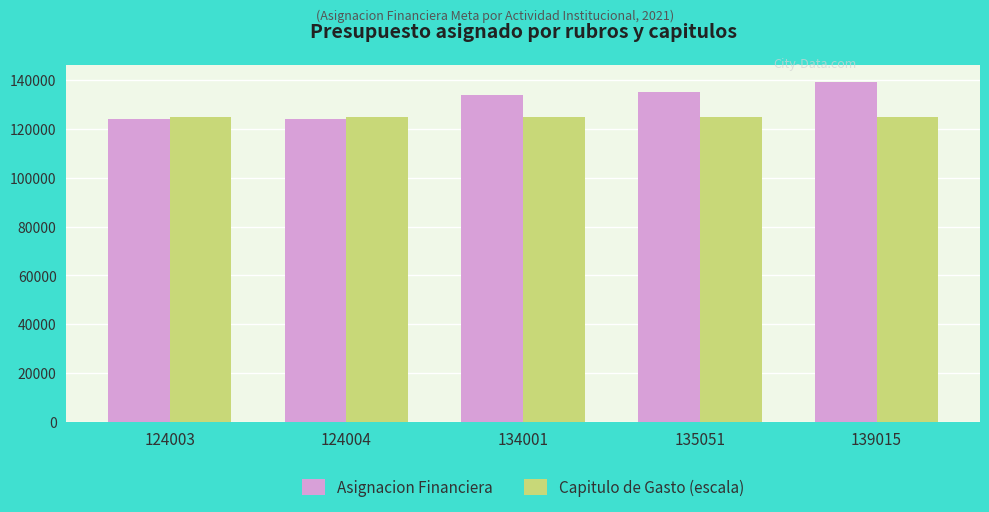

What are all the series names shown in the legend?

Asignacion Financiera, Capitulo de Gasto (escala)